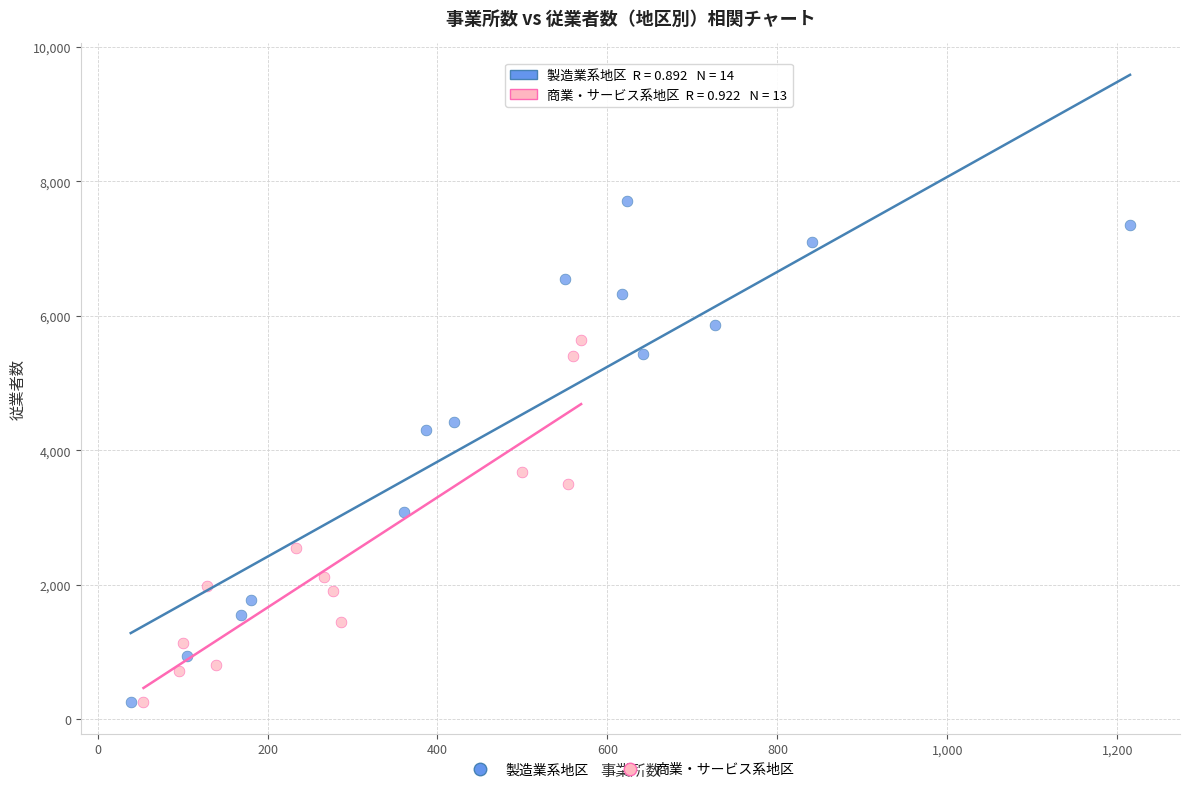

Which series has the largest Y range (max minus min)?

製造業系地区